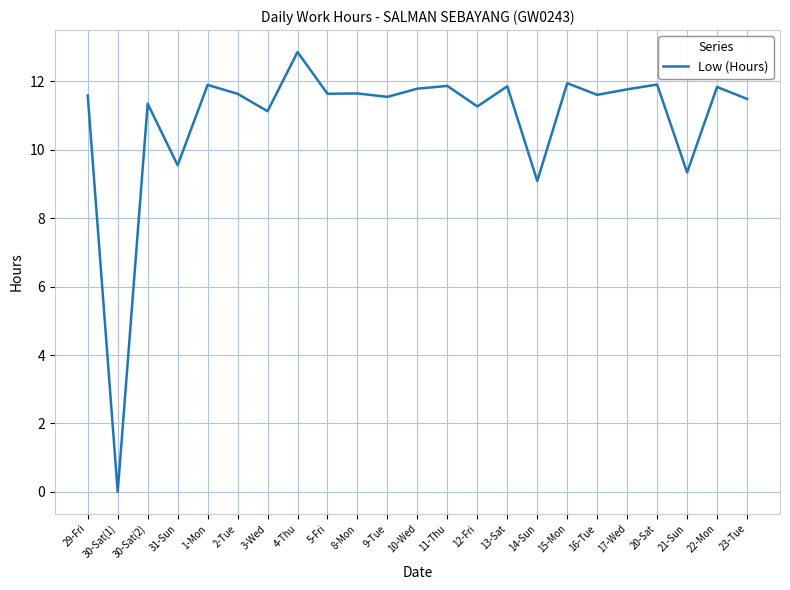

What position from the left is 8-Mon?

10